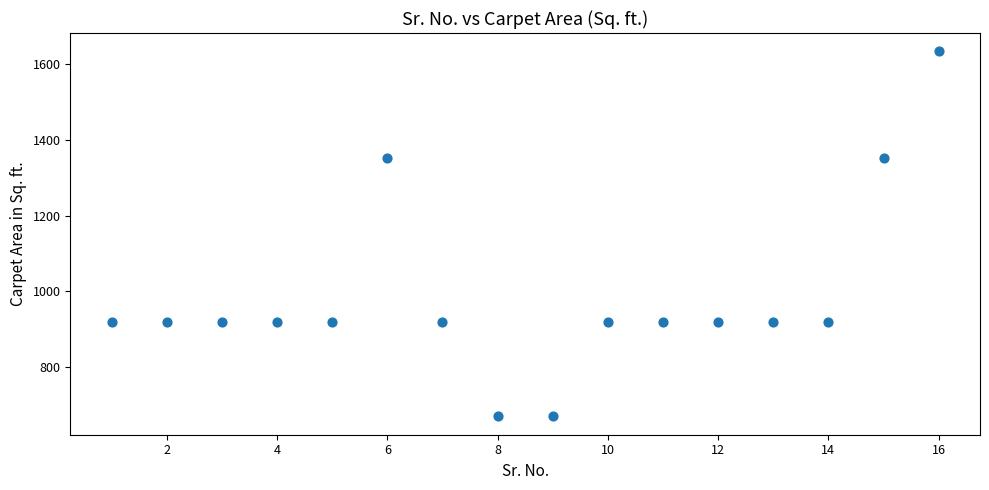

What is the range of X values (max minus min)?

15